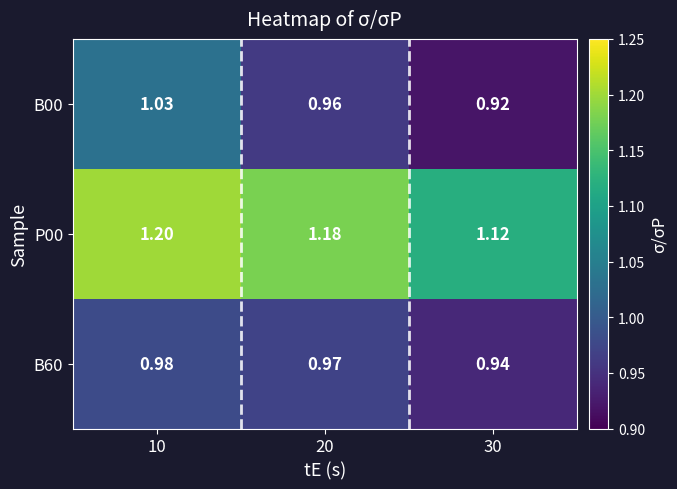

Rank the series at 20 from highest to lowest value.

P00, B60, B00